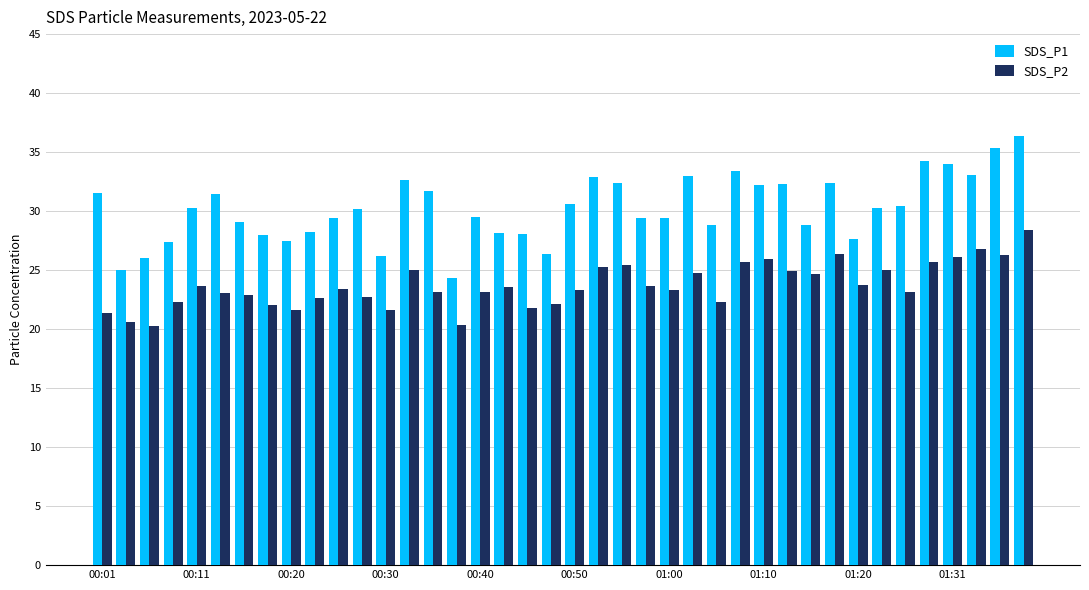

List the series in order of their peak value, lowest first.

SDS_P2, SDS_P1